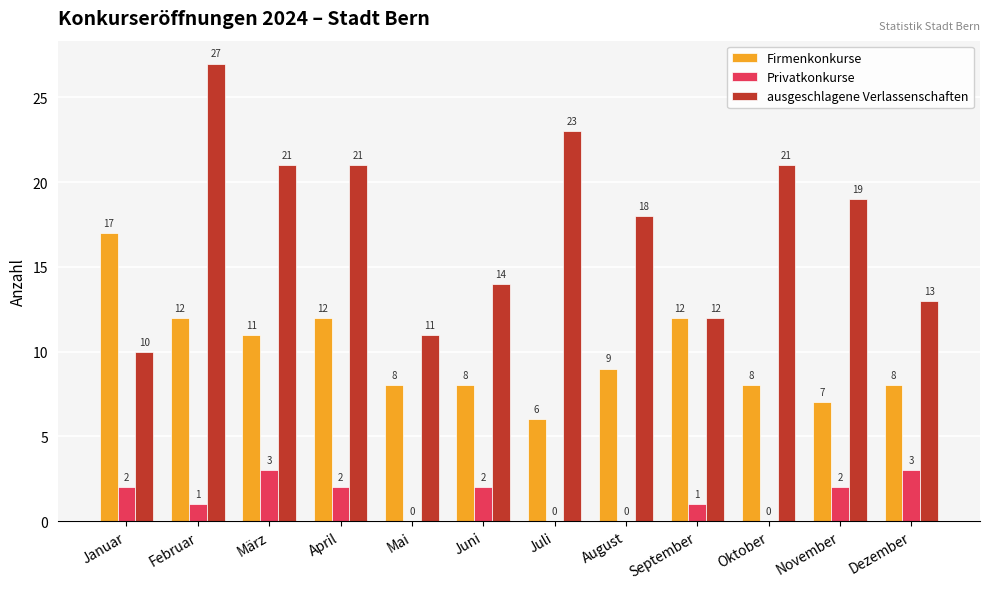

Count the number of data series in this chart.

3